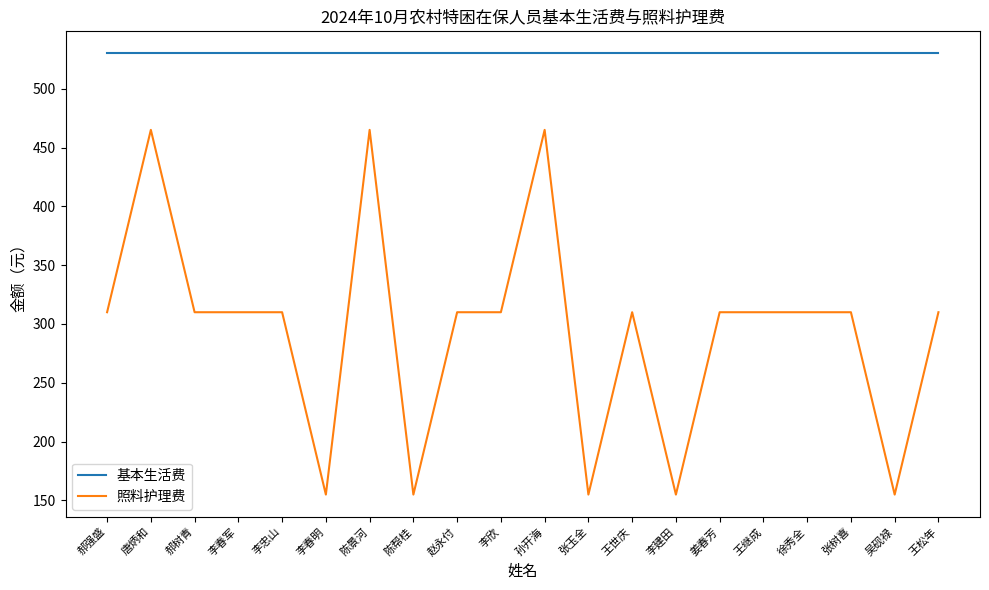

What is the lowest value of the 照料护理费 series?

155